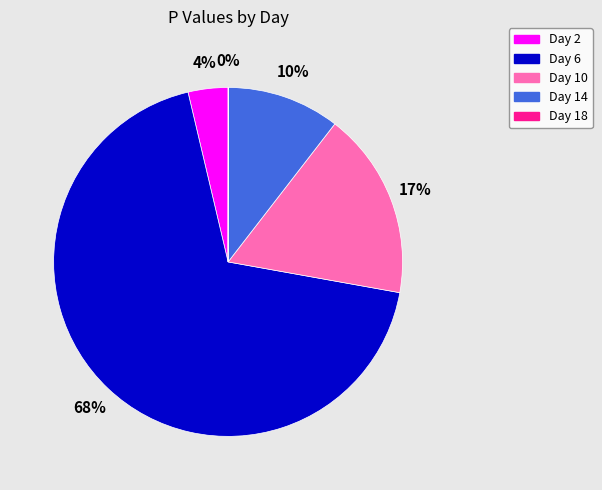

Combined, do Day 2 and Day 6 account for over 50%?

Yes